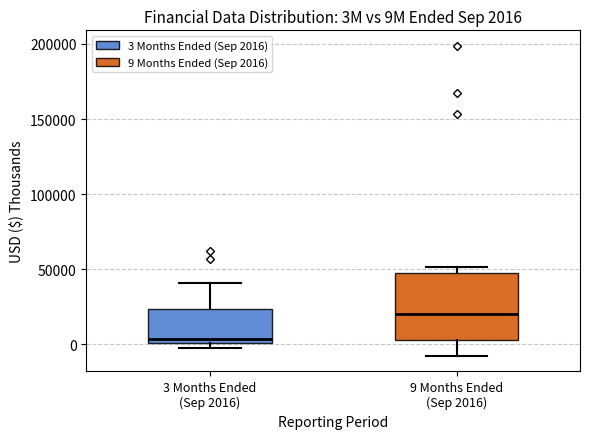

Which box is the tallest, from its lower edge to its upper edge?

9 Months Ended (Sep 2016)